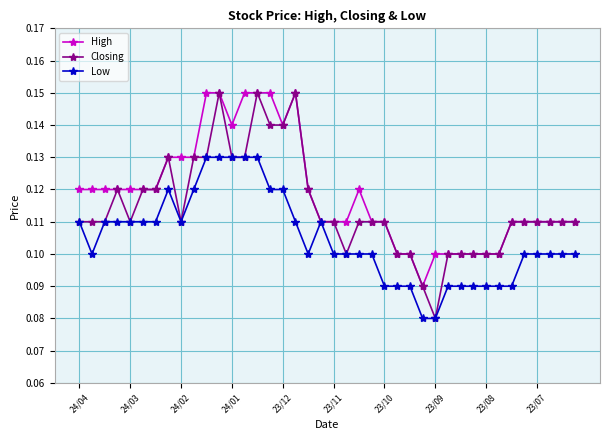

Which series has the widest spread of values?

Closing